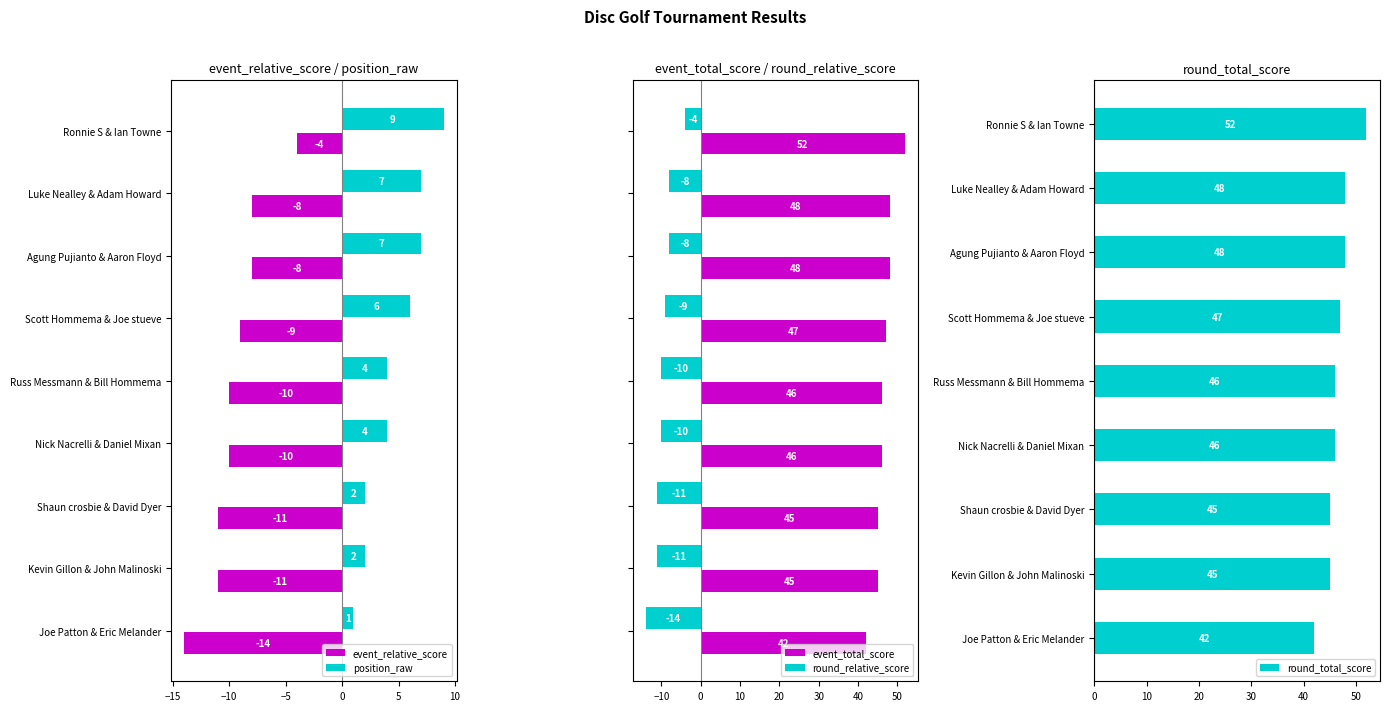

Does the chart contain any negative values?

Yes